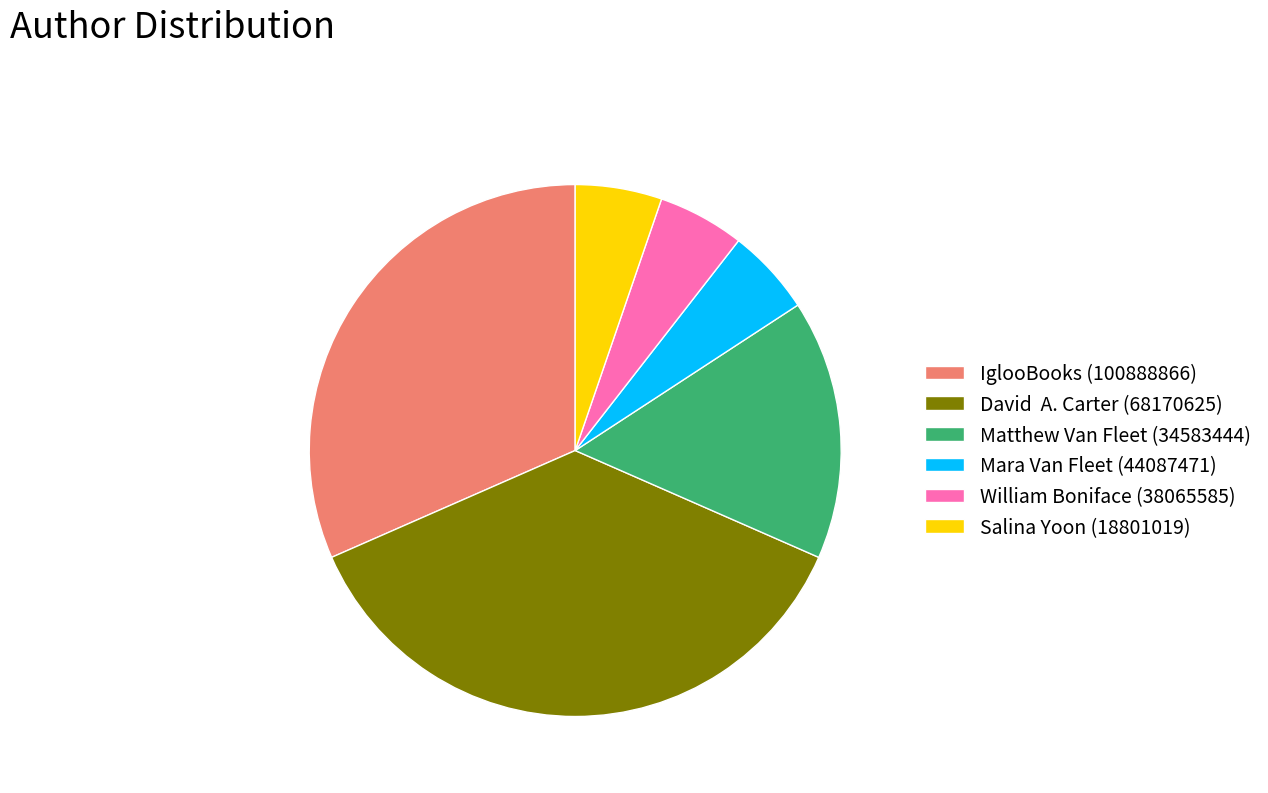

How many segments does this pie chart have?

6